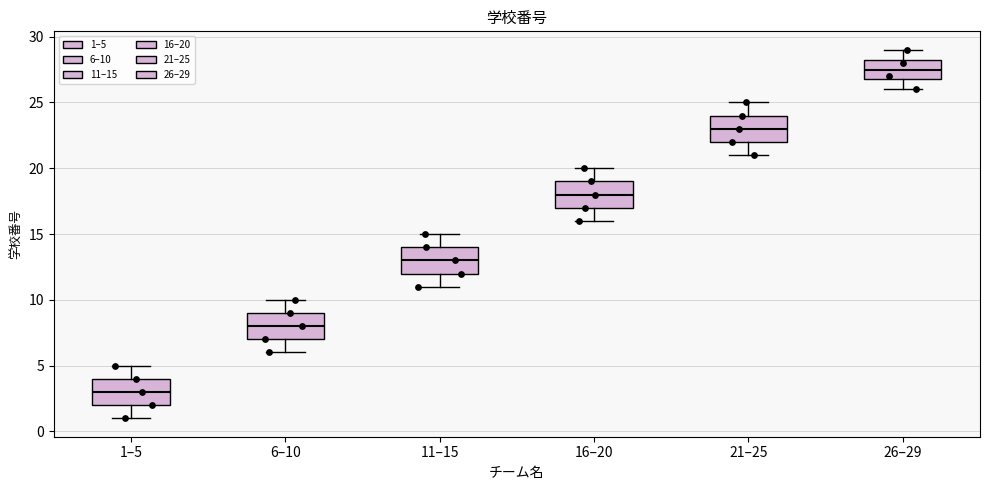

Which box's median line is the lowest?

1–5